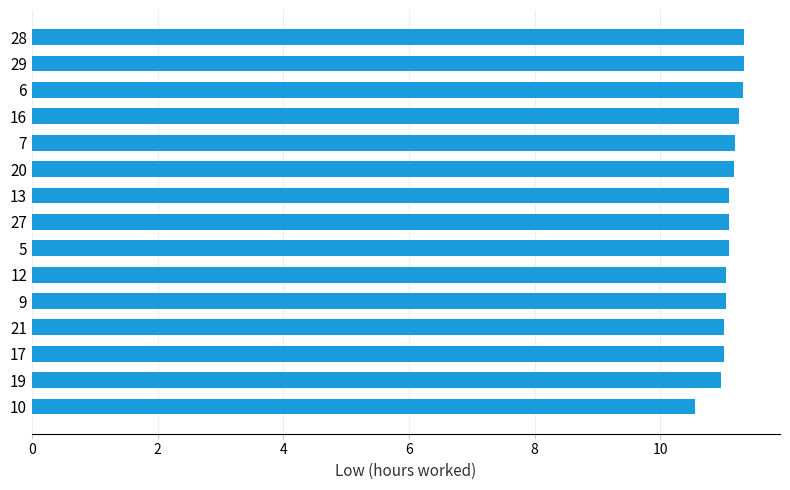

How many data points does each series have?

15